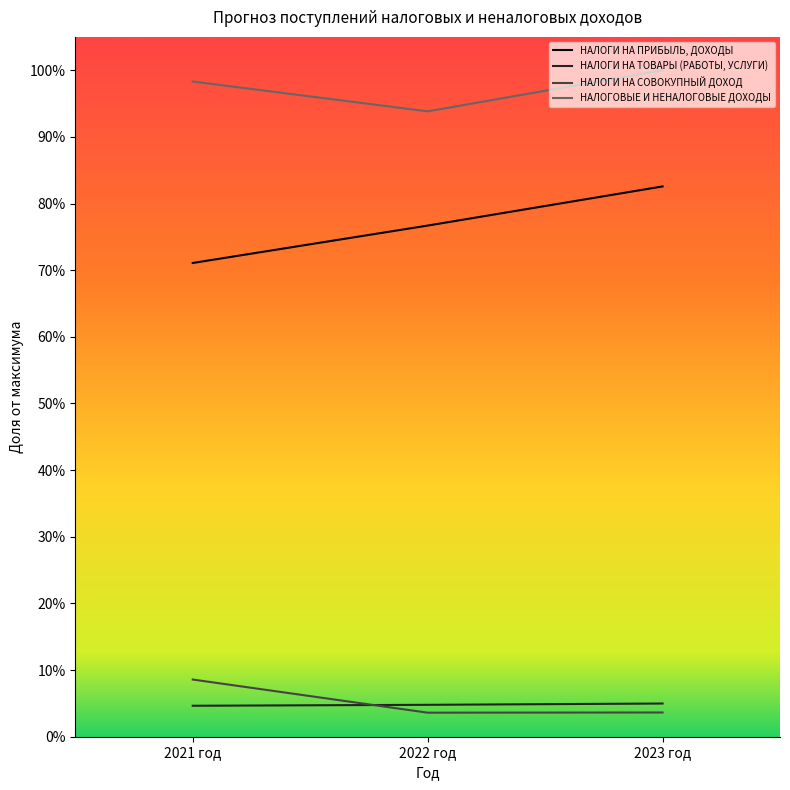

What is the label of the 1st point from the left?

2021 год